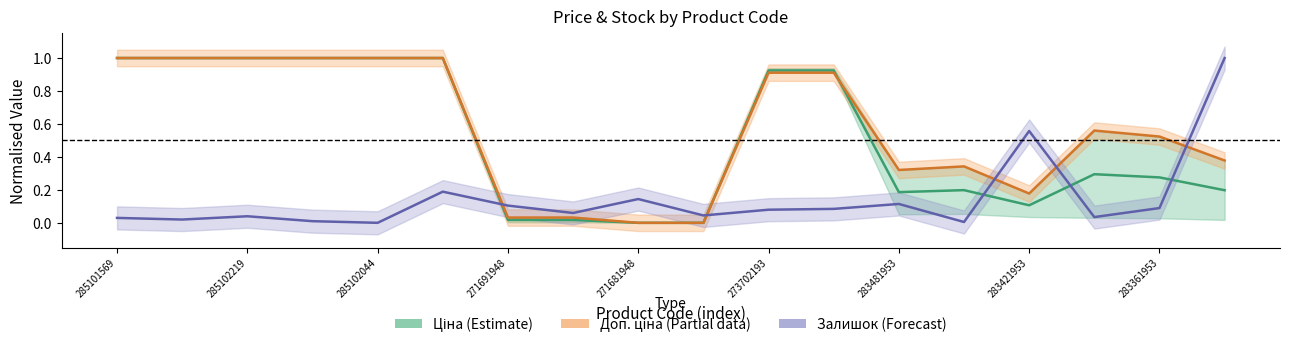

Which series has the largest total across all categories?

Доп. ціна (Partial)